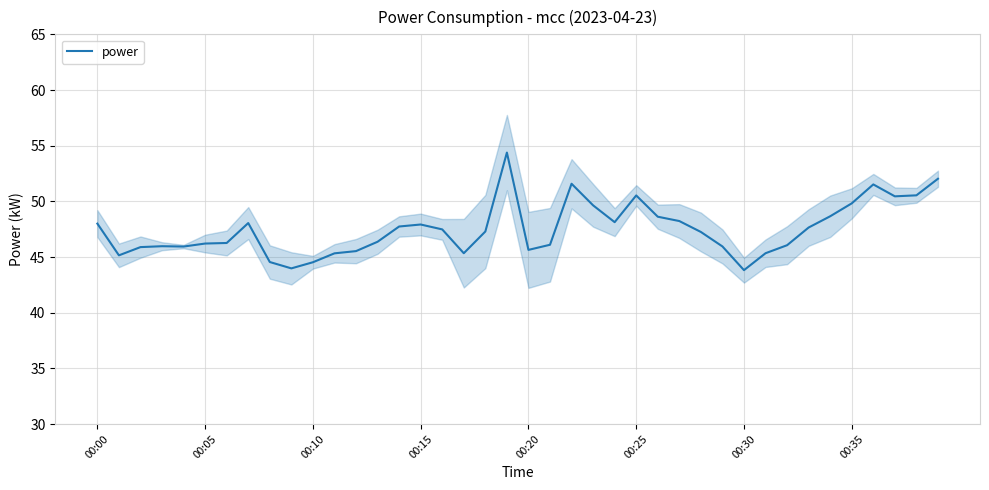

What is the average value?

47.5